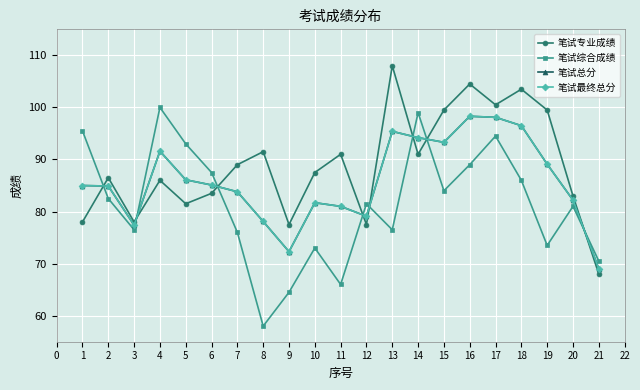

Is this an area chart (filled region under the line)?

No